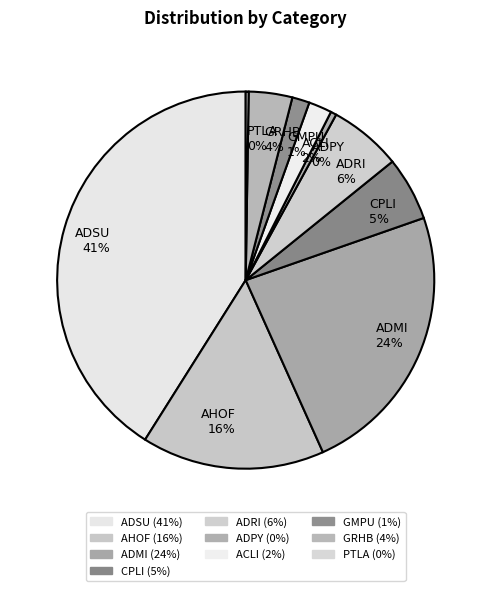

To the nearest percent, what percentage of the pie is ACLI?

2%